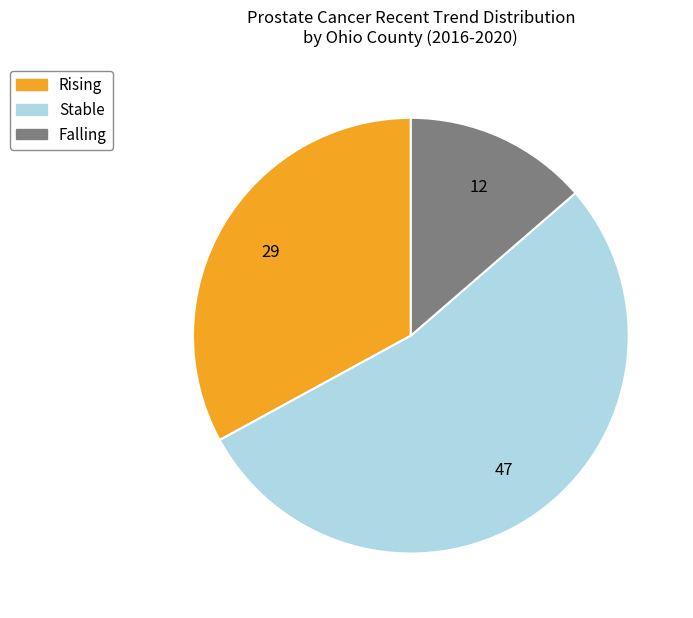

Is there a majority slice in this chart?

Yes